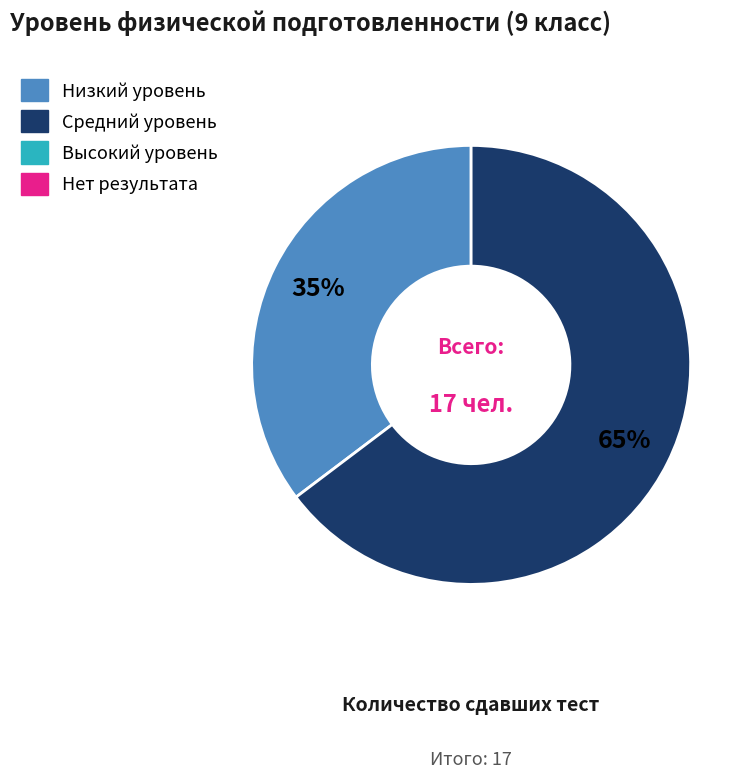

How many slices are in this pie chart?

2